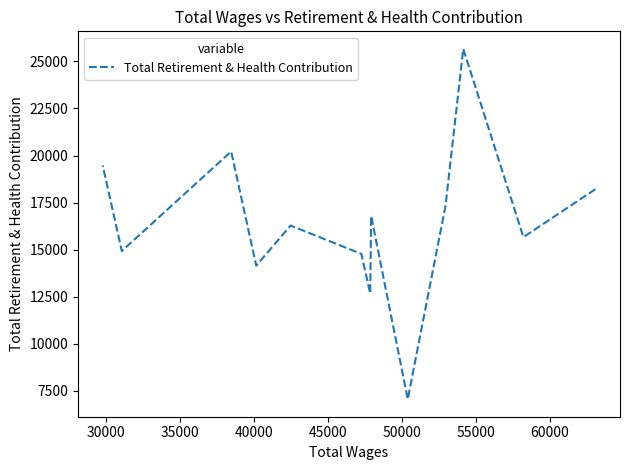

The chart shows a value of 42169 at 35000. True or false?

False